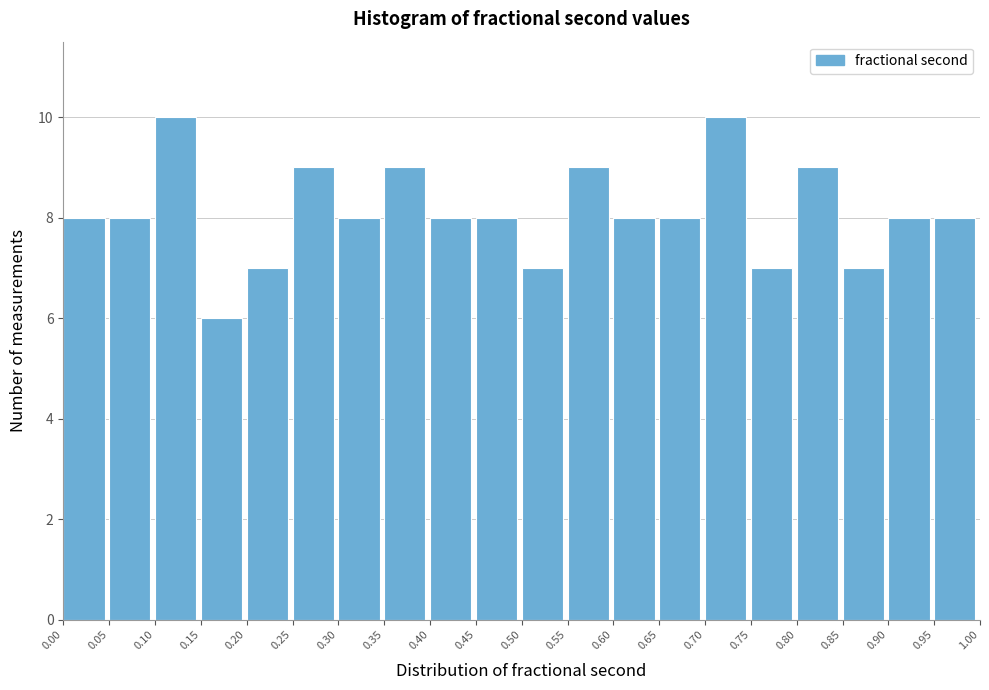

Reading left to right, list every bar in this chart as the range it spans on the x-axis followed by its height. The values are not printed on the chart, so give them approximately, as read against the axis.

0.00 to 0.05: 8
0.05 to 0.10: 8
0.10 to 0.15: 10
0.15 to 0.20: 6
0.20 to 0.25: 7
0.25 to 0.30: 9
0.30 to 0.35: 8
0.35 to 0.40: 9
0.40 to 0.45: 8
0.45 to 0.50: 8
0.50 to 0.55: 7
0.55 to 0.60: 9
0.60 to 0.65: 8
0.65 to 0.70: 8
0.70 to 0.75: 10
0.75 to 0.80: 7
0.80 to 0.85: 9
0.85 to 0.90: 7
0.90 to 0.95: 8
0.95 to 1.00: 8